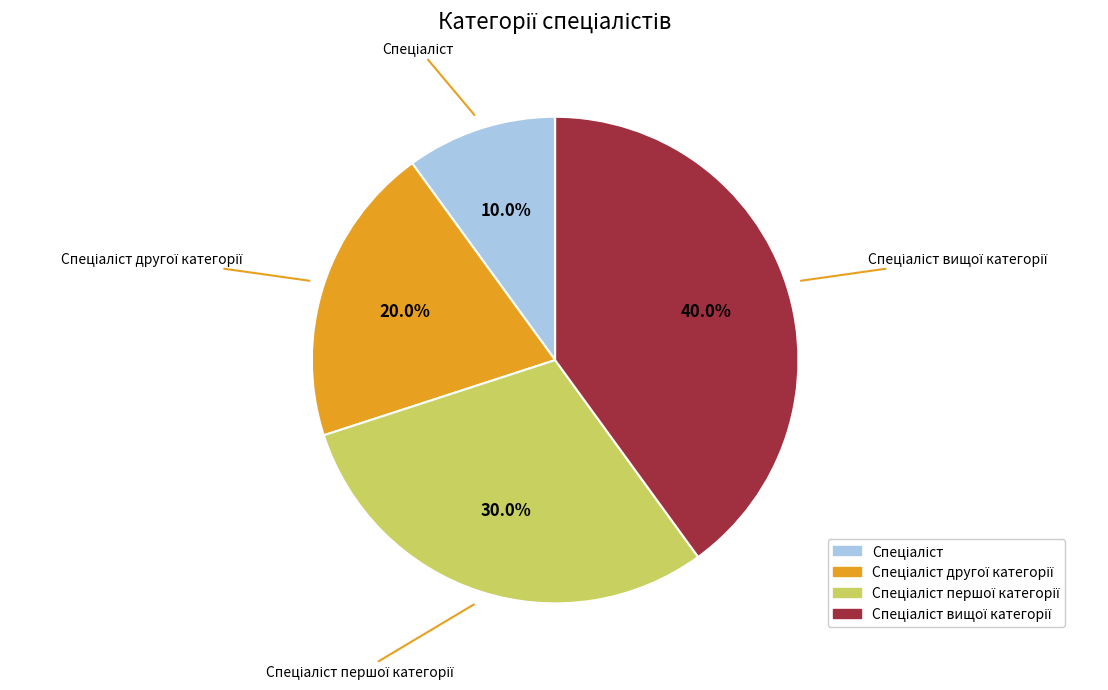

Does any single category account for the majority?

No